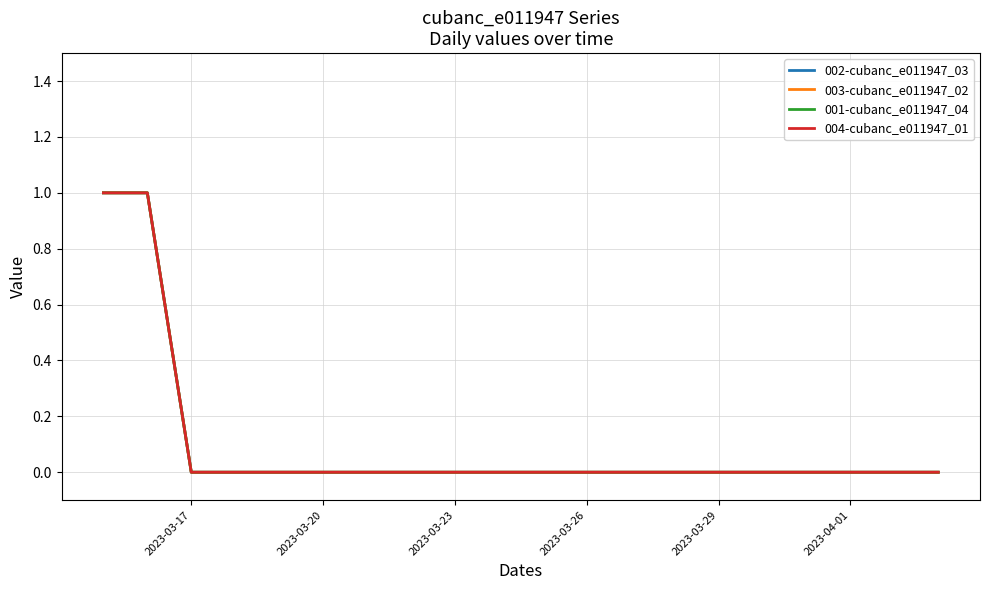

Reading left to right, extract all data points from this chart.

002-cubanc_e011947_03: 1	1	0	0	0	0	0	0	0	0	0	0	0	0	0	0	0	0	0	0
003-cubanc_e011947_02: 1	1	0	0	0	0	0	0	0	0	0	0	0	0	0	0	0	0	0	0
001-cubanc_e011947_04: 1	1	0	0	0	0	0	0	0	0	0	0	0	0	0	0	0	0	0	0
004-cubanc_e011947_01: 1	1	0	0	0	0	0	0	0	0	0	0	0	0	0	0	0	0	0	0